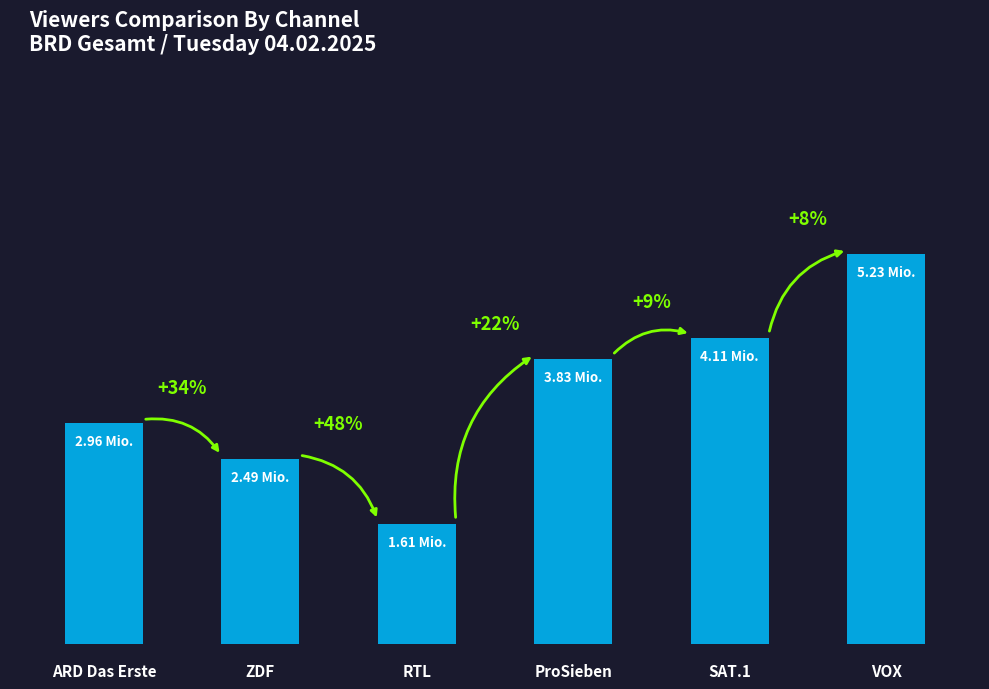

Where does the data first go above 3?

ProSieben